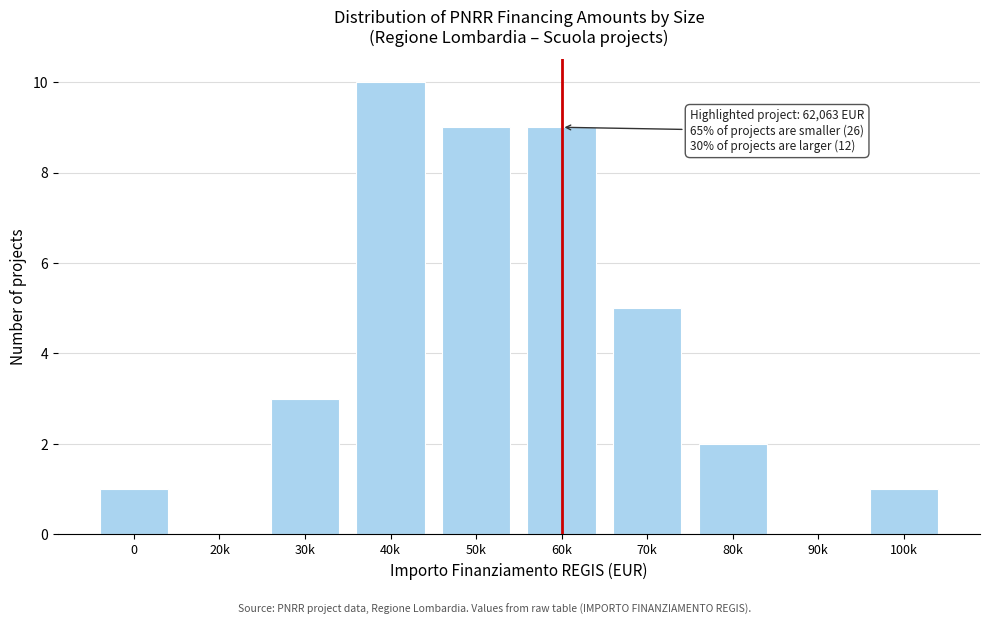

Reading left to right, list all the values displayed in this chart.

0=1	20k=0	30k=3	40k=10	50k=9	60k=9	70k=5	80k=2	90k=0	100k=1